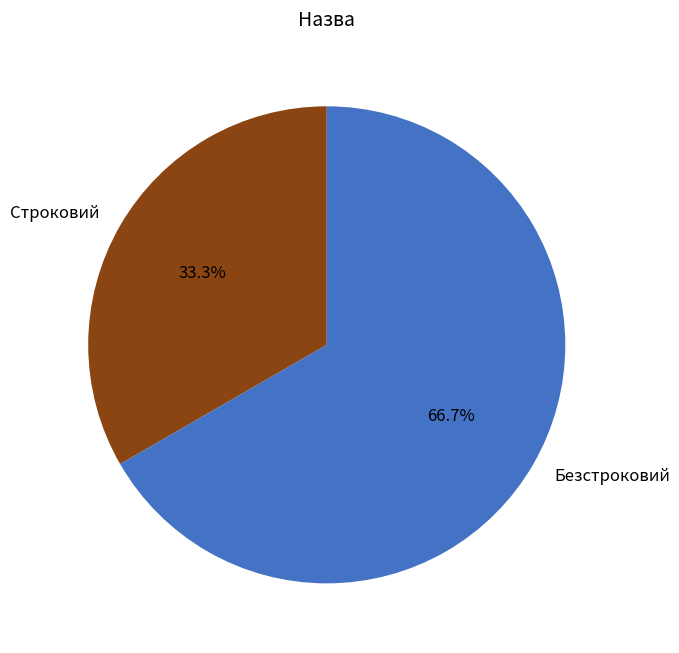

How many slices are in this pie chart?

2